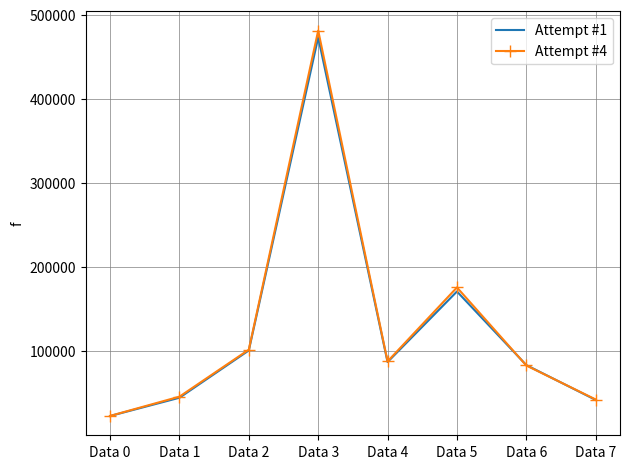

Reading right to left, extract all data points from this chart.

Attempt #1: 42262	83693	171214	87341	473320	101125	44886	23169
Attempt #4: 42795	83225	176026	88092	481424	102066	46175	23284